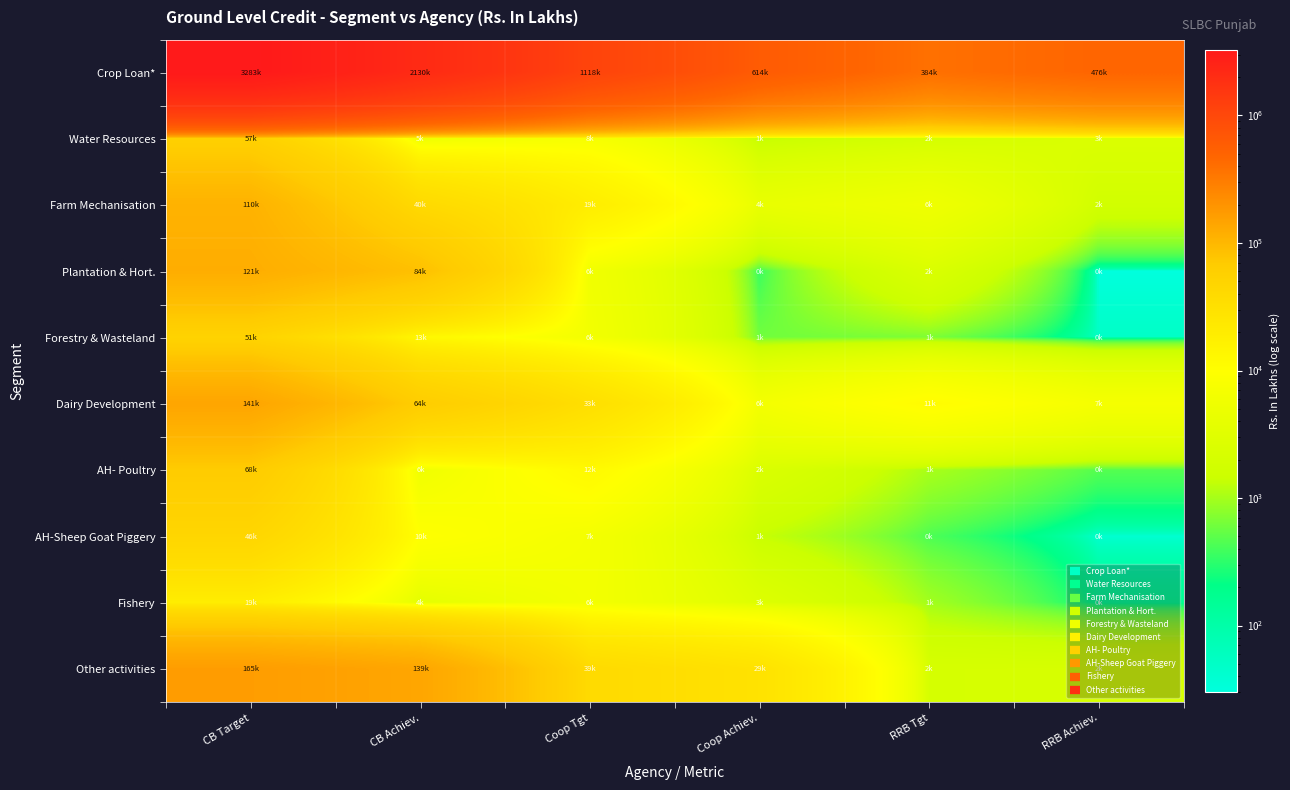

Reading left to right, what are all the values shown in this chart?

Crop Loan*: CB Target=3282927.0	CB Achiev.=2130025.2	Coop Tgt=1117775.0	Coop Achiev.=613544.0	RRB Tgt=384352.0	RRB Achiev.=475592.0
Water Resources: CB Target=56833.6	CB Achiev.=5095.2	Coop Tgt=7518.7	Coop Achiev.=1296.1	RRB Tgt=2003.0	RRB Achiev.=2538.0
Farm Mechanisation: CB Target=110356.0	CB Achiev.=39588.9	Coop Tgt=19005.8	Coop Achiev.=4309.6	RRB Tgt=5540.0	RRB Achiev.=1792.0
Plantation & Hort.: CB Target=120854.4	CB Achiev.=84374.9	Coop Tgt=5887.7	Coop Achiev.=353.8	RRB Tgt=2463.0	RRB Achiev.=30.0
Forestry & Wasteland: CB Target=50685.3	CB Achiev.=12882.6	Coop Tgt=6243.6	Coop Achiev.=607.5	RRB Tgt=683.0	RRB Achiev.=50.0
Dairy Development: CB Target=140961.5	CB Achiev.=63944.8	Coop Tgt=32613.4	Coop Achiev.=6496.4	RRB Tgt=11000.0	RRB Achiev.=6925.9
AH- Poultry: CB Target=67608.7	CB Achiev.=5631.1	Coop Tgt=12148.5	Coop Achiev.=2465.9	RRB Tgt=1027.0	RRB Achiev.=465.0
AH-Sheep Goat Piggery: CB Target=45728.8	CB Achiev.=9722.1	Coop Tgt=6681.4	Coop Achiev.=1384.0	RRB Tgt=431.0	RRB Achiev.=40.0
Fishery: CB Target=18950.6	CB Achiev.=3702.4	Coop Tgt=6416.9	Coop Achiev.=2786.2	RRB Tgt=968.0	RRB Achiev.=170.0
Other activities: CB Target=165459.8	CB Achiev.=139444.1	Coop Tgt=38723.3	Coop Achiev.=28720.7	RRB Tgt=2120.0	RRB Achiev.=2144.6